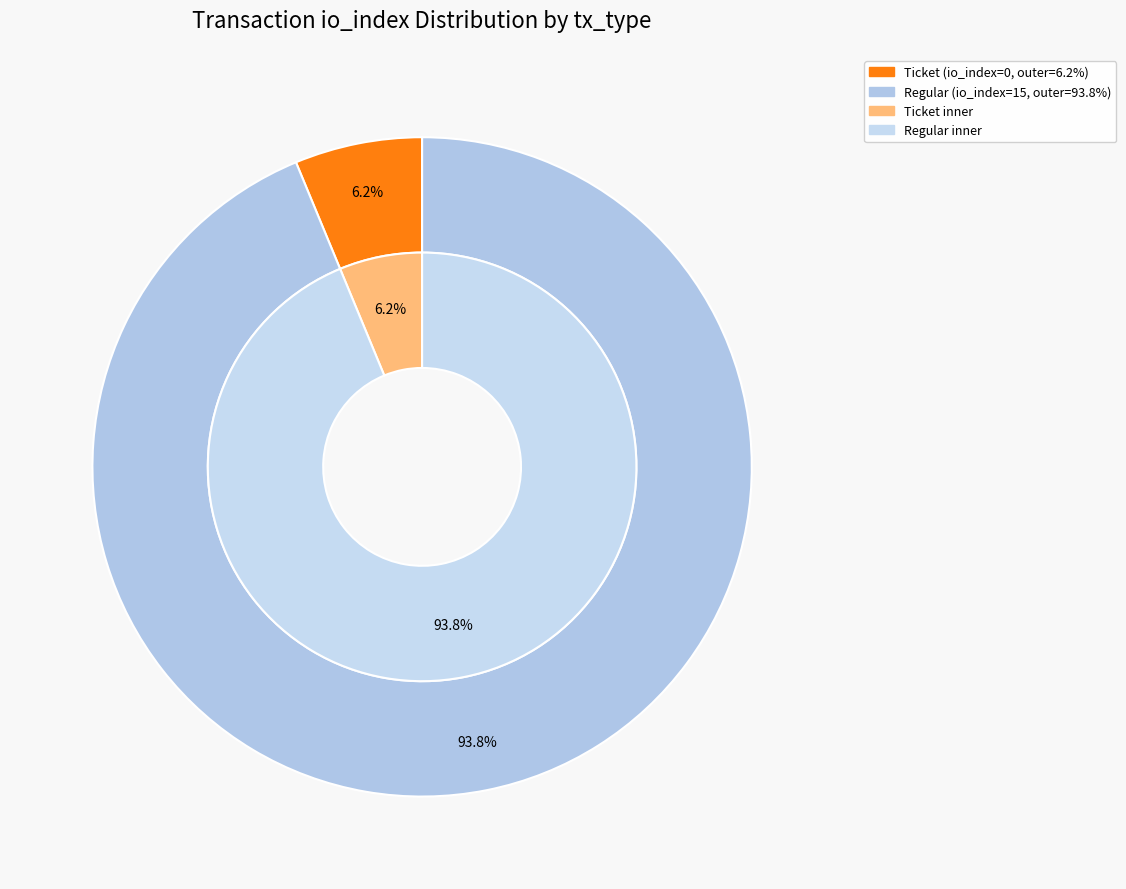

Which category has the smallest portion of the pie?

Ticket (io_index=0)